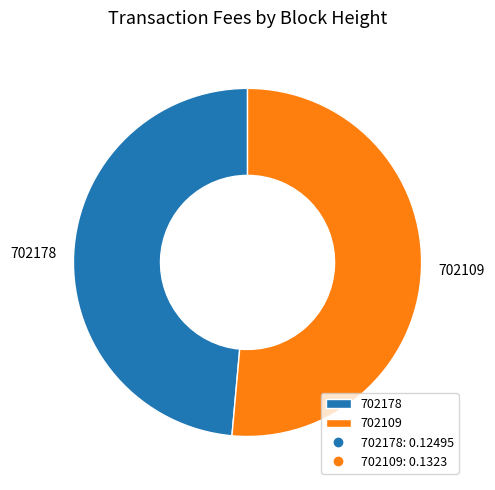

Combined, do 702109 and 702178 account for over 50%?

Yes